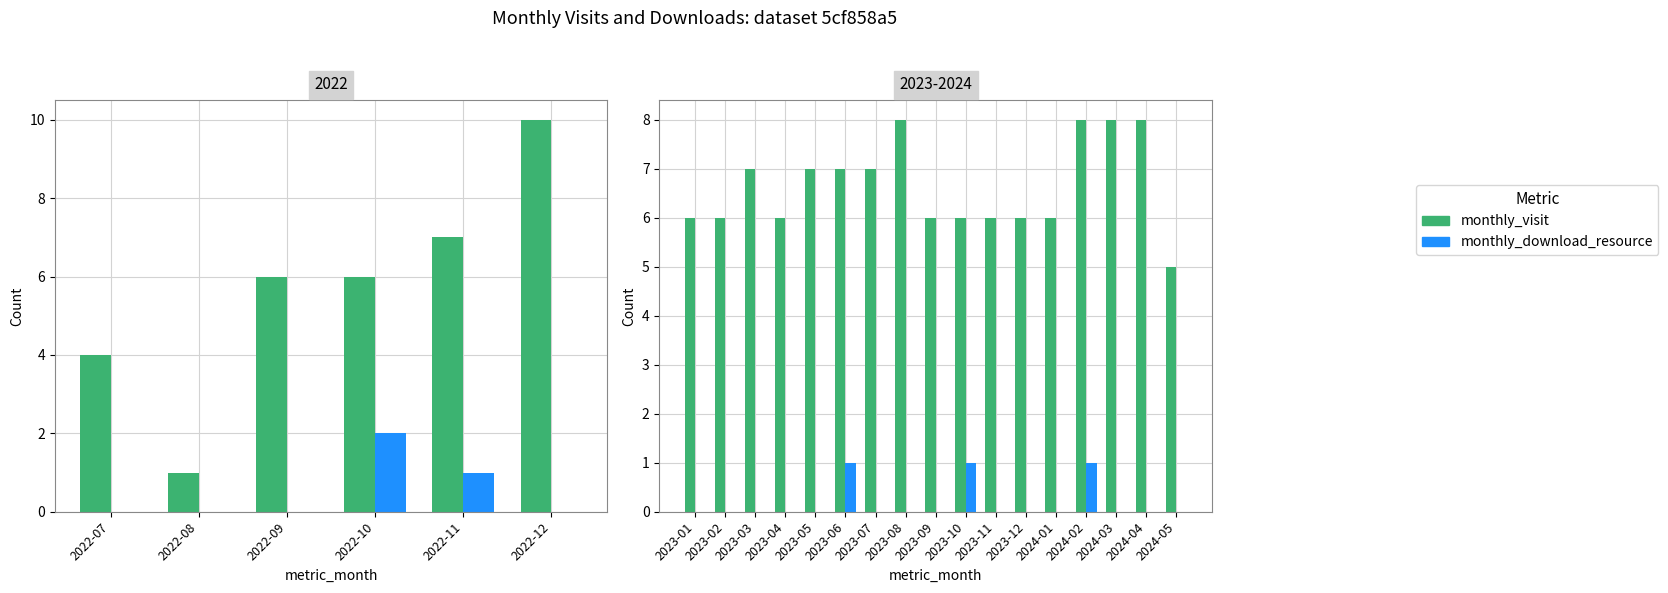

Which series has the widest spread of values?

monthly_visit